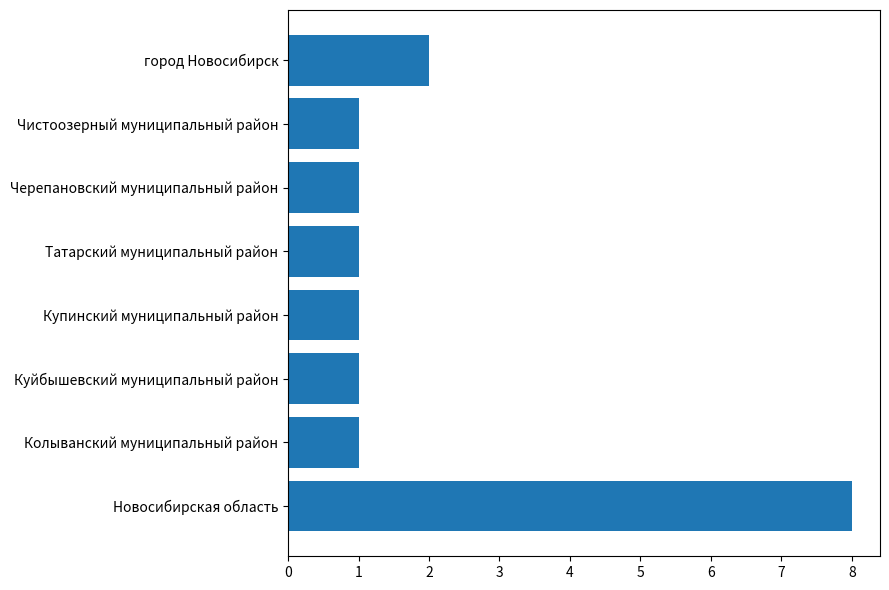

What is the sum of all values?

16